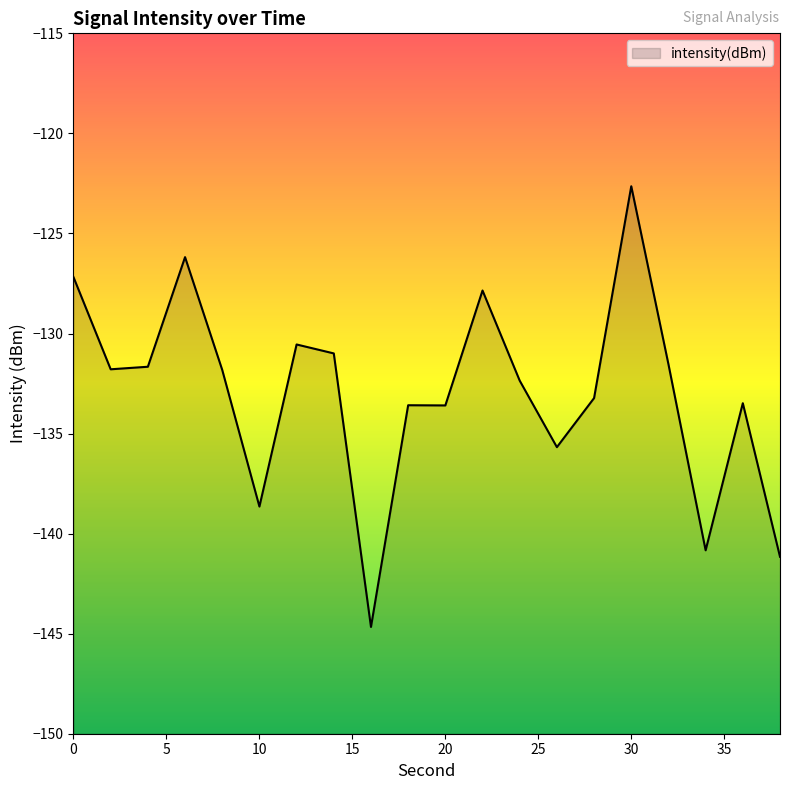

Reading left to right, extract all data points from this chart.

0=-127.2	2=-131.8	4=-131.7	6=-126.2	8=-131.8	10=-138.6	12=-130.5	14=-131.0	16=-144.7	18=-133.6	20=-133.6	22=-127.9	24=-132.4	26=-135.7	28=-133.2	30=-122.6	32=-131.5	34=-140.8	36=-133.5	38=-141.2